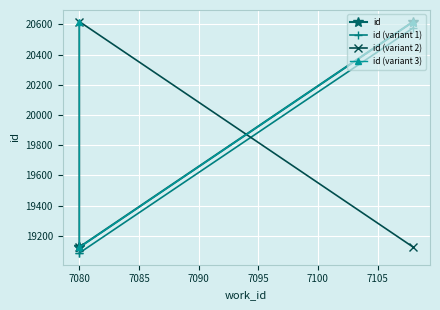

How many data points in id (variant 1) are less than 19086?

1